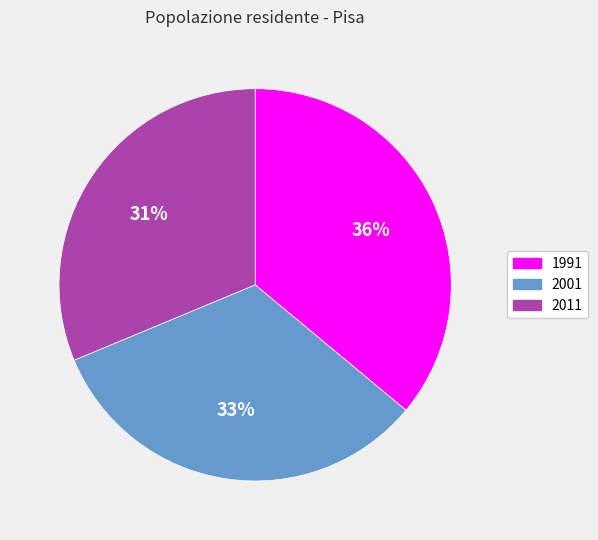

How many slices are in this pie chart?

3